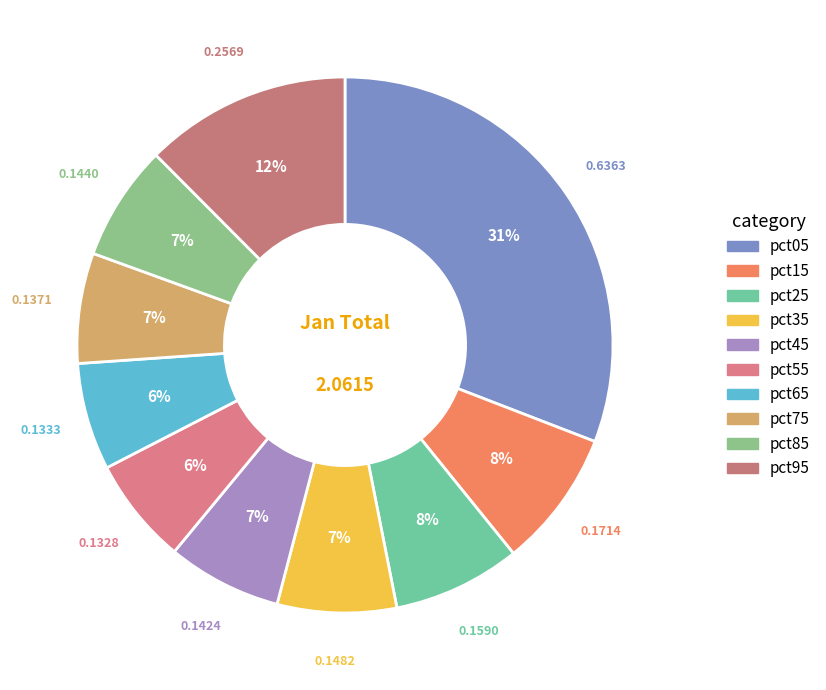

Which slice is the smallest?

pct55